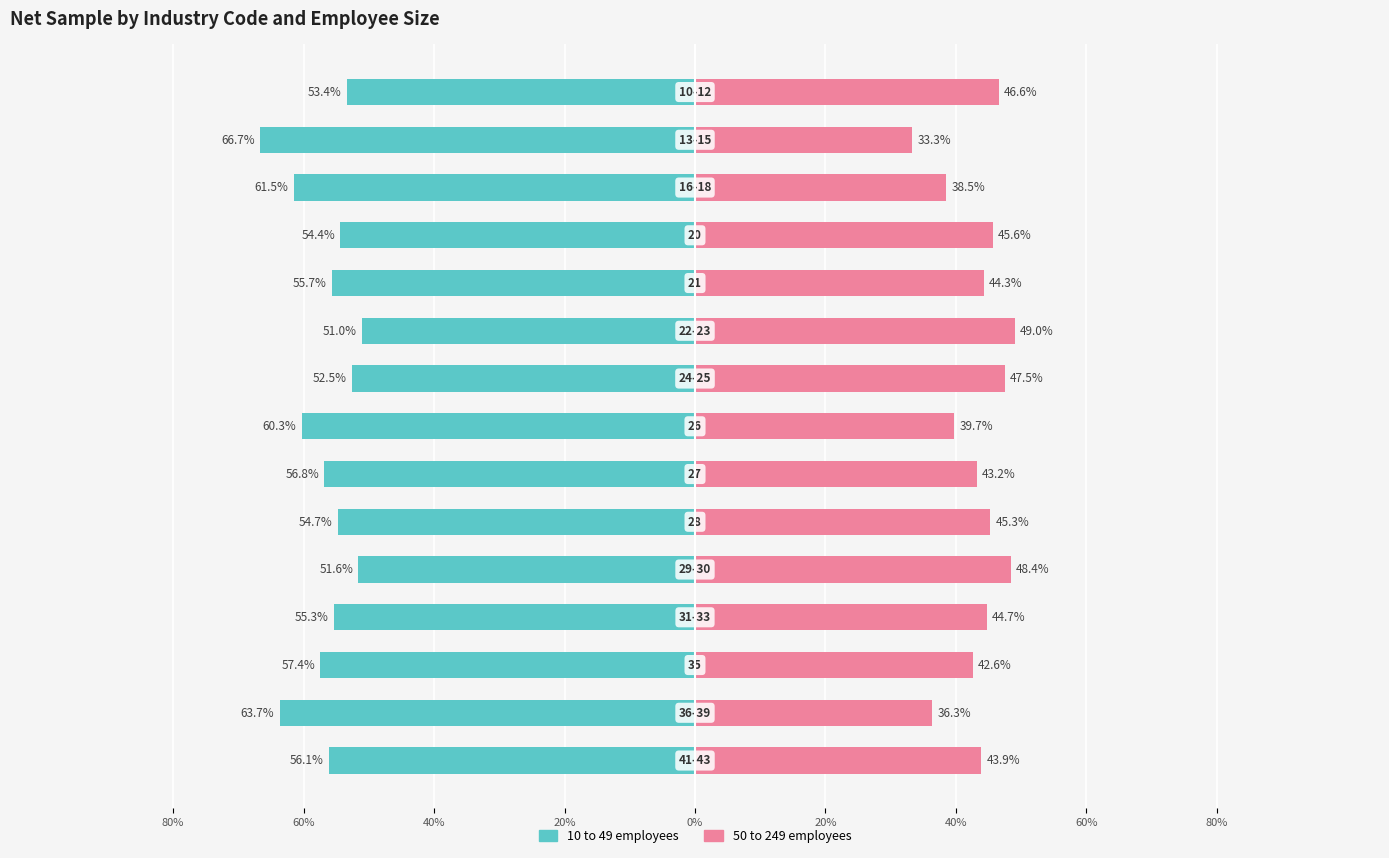

Reading left to right, transcribe all the data shown in this chart.

10 to 49 employees: -53.4	-66.7	-61.5	-54.4	-55.7	-51.0	-52.5	-60.3	-56.8	-54.7	-51.6	-55.3	-57.4	-63.7	-56.1
50 to 249 employees: 46.6	33.3	38.5	45.6	44.3	49.0	47.5	39.7	43.2	45.3	48.4	44.7	42.6	36.3	43.9